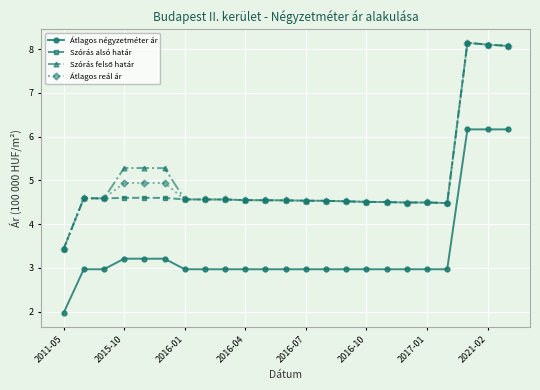

What is the highest value of the Átlagos reál ár series?

8.1